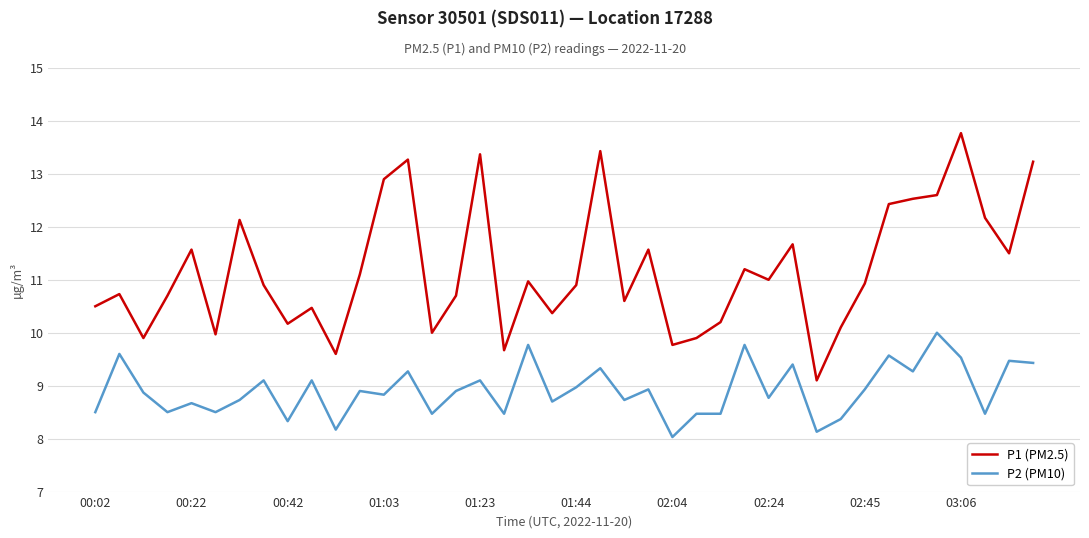

Rank the series by their maximum value, from highest to lowest.

P1 (PM2.5), P2 (PM10)